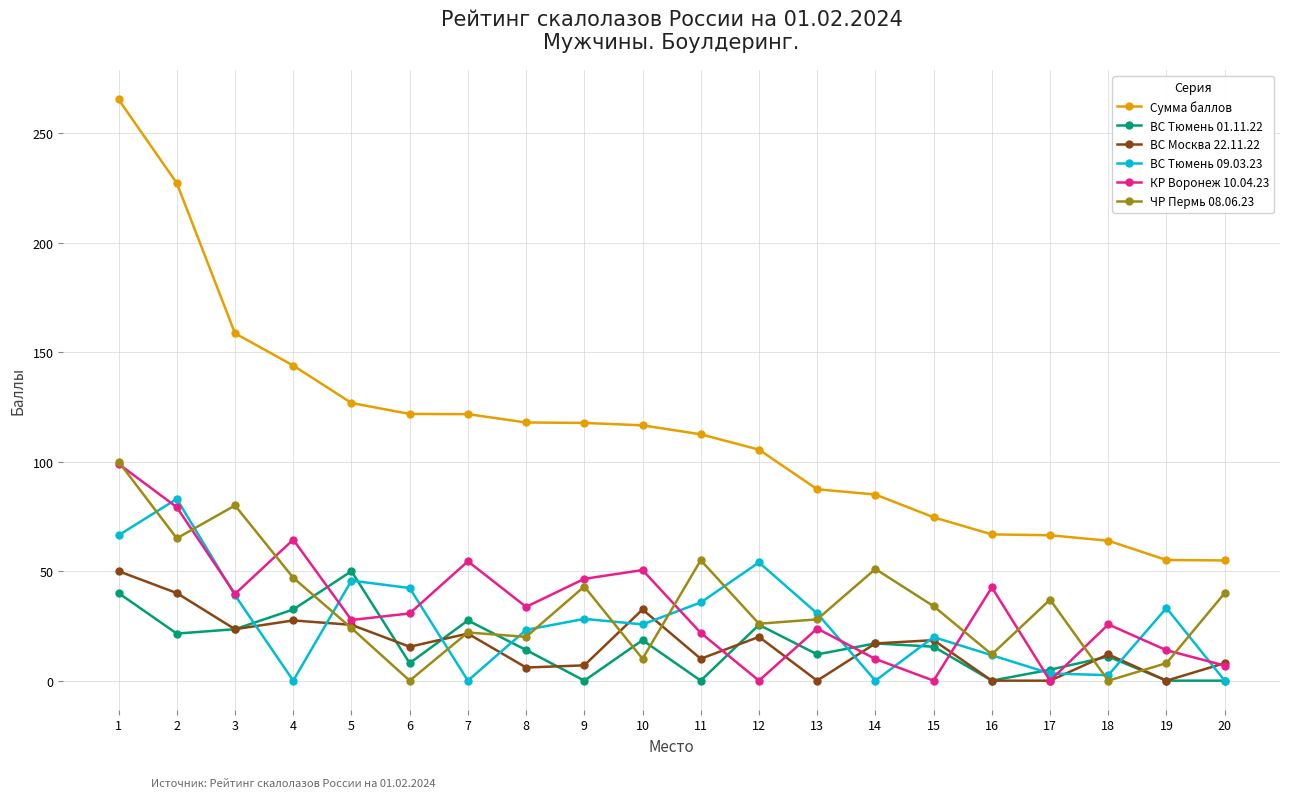

How many values in the ВС Москва 22.11.22 series are below 17?

10